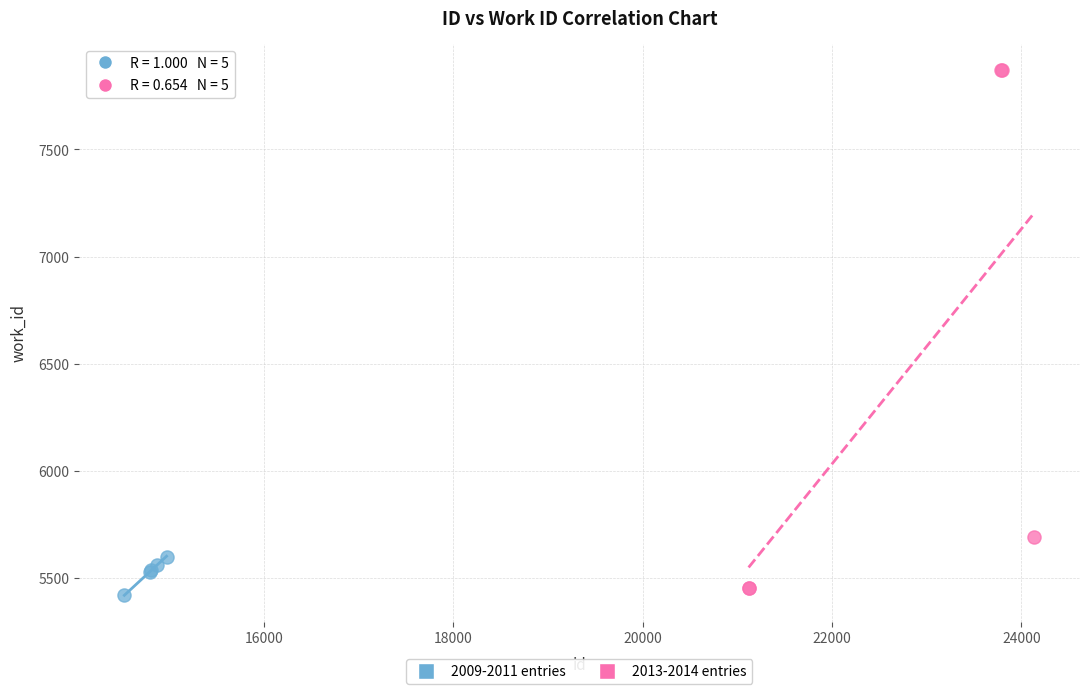

Which series reaches the minimum Y coordinate?

2009-2011 entries